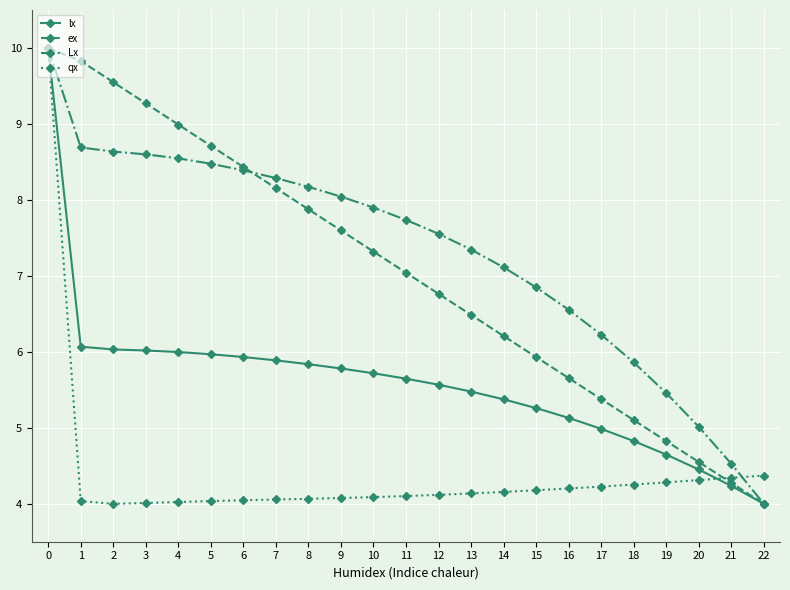

What is the greatest value displayed?

10.0